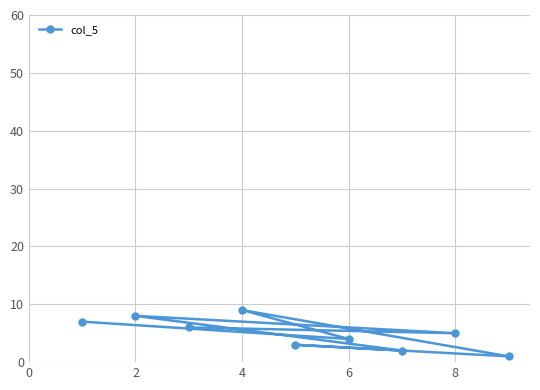

How many lines are shown in the chart?

1